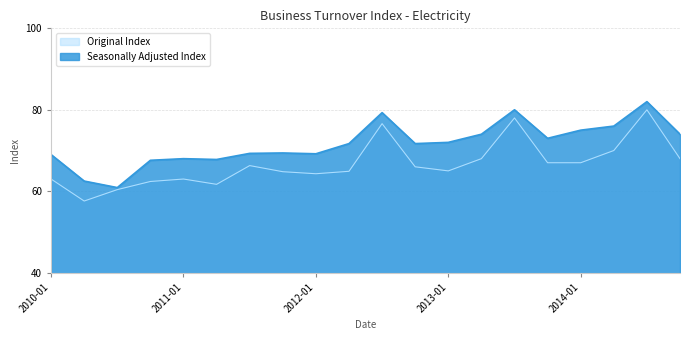

At which label does Seasonally Adjusted Index first exceed 71?

2012-04